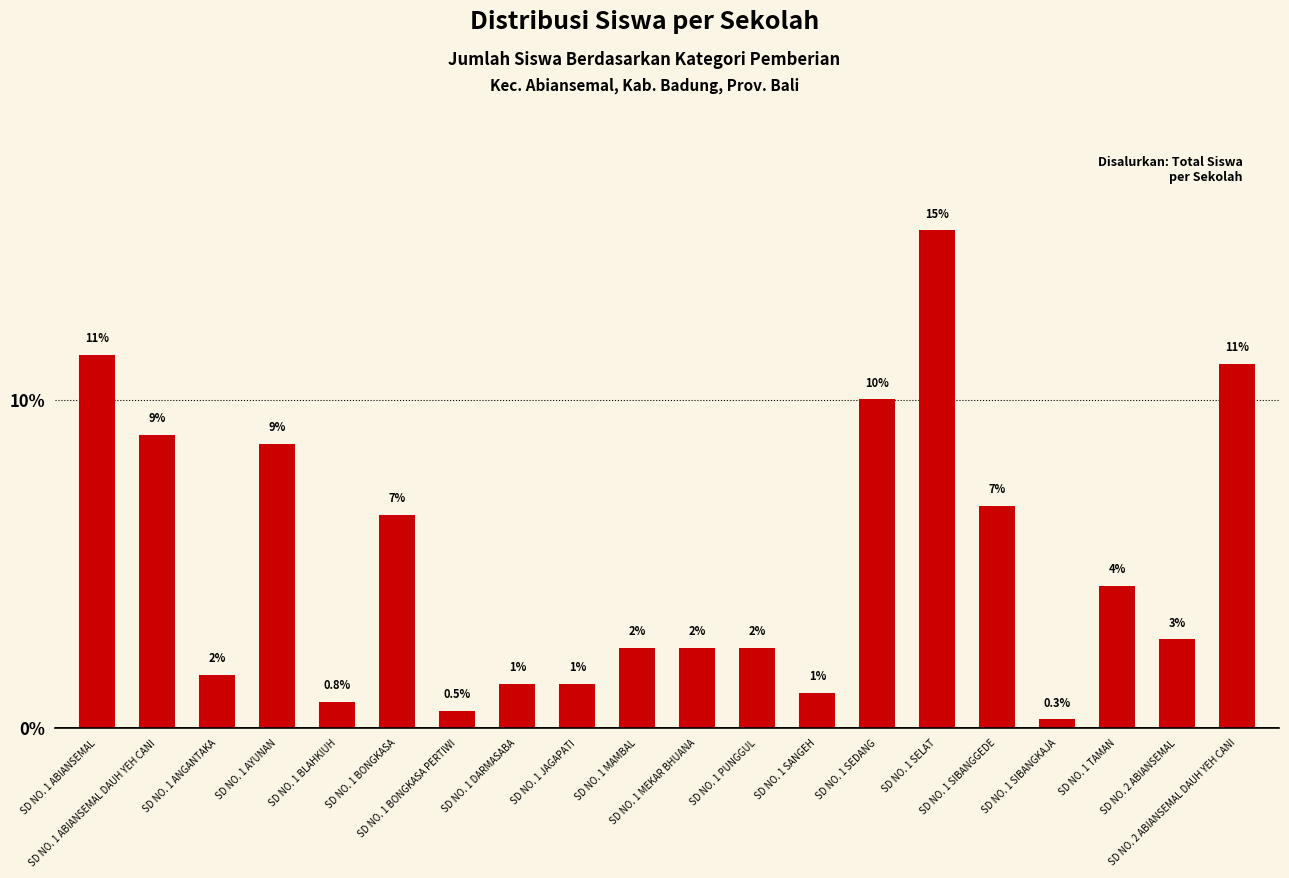

Reading left to right, what are all the values shown in this chart?

11.4	8.9	1.6	8.7	0.8	6.5	0.5	1.4	1.4	2.4	2.4	2.4	1.1	10.0	15.2	6.8	0.3	4.3	2.7	11.1